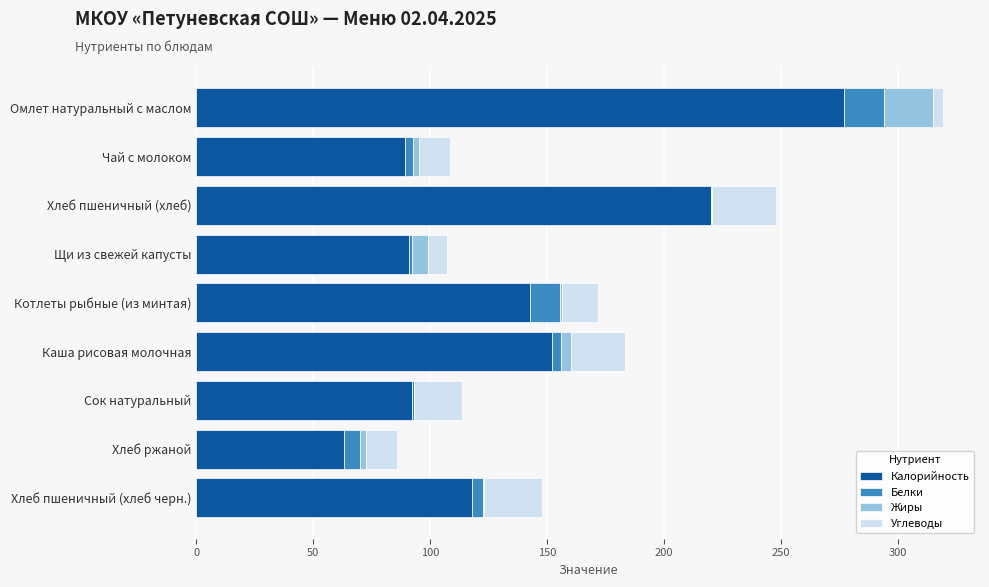

The Калорийность series shows 135.8 at Омлет натуральный с маслом. True or false?

False